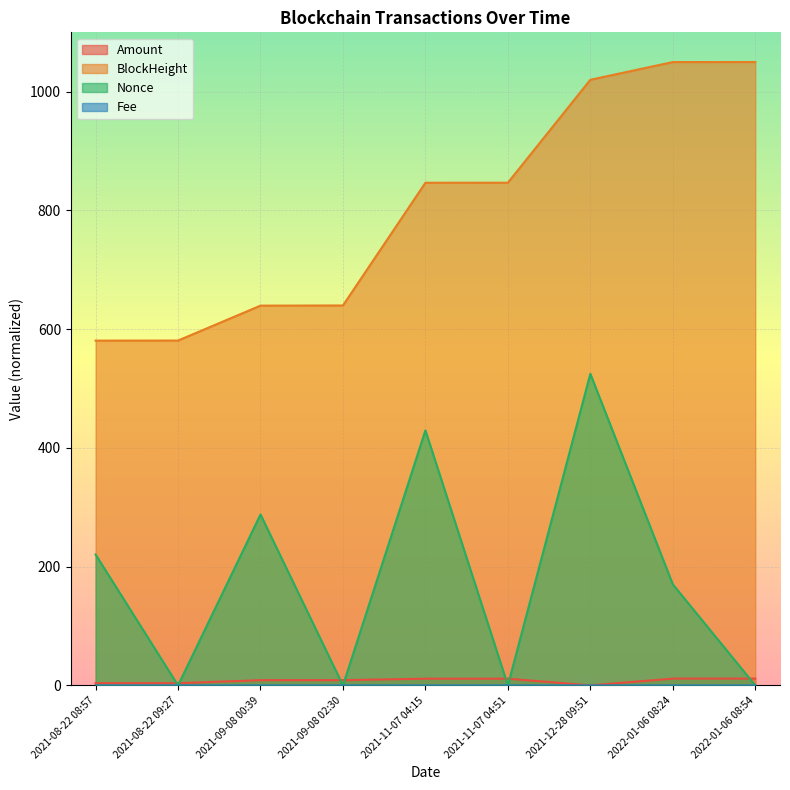

In Amount, how many points are lower than both neighbors (excluding endpoints)?

3